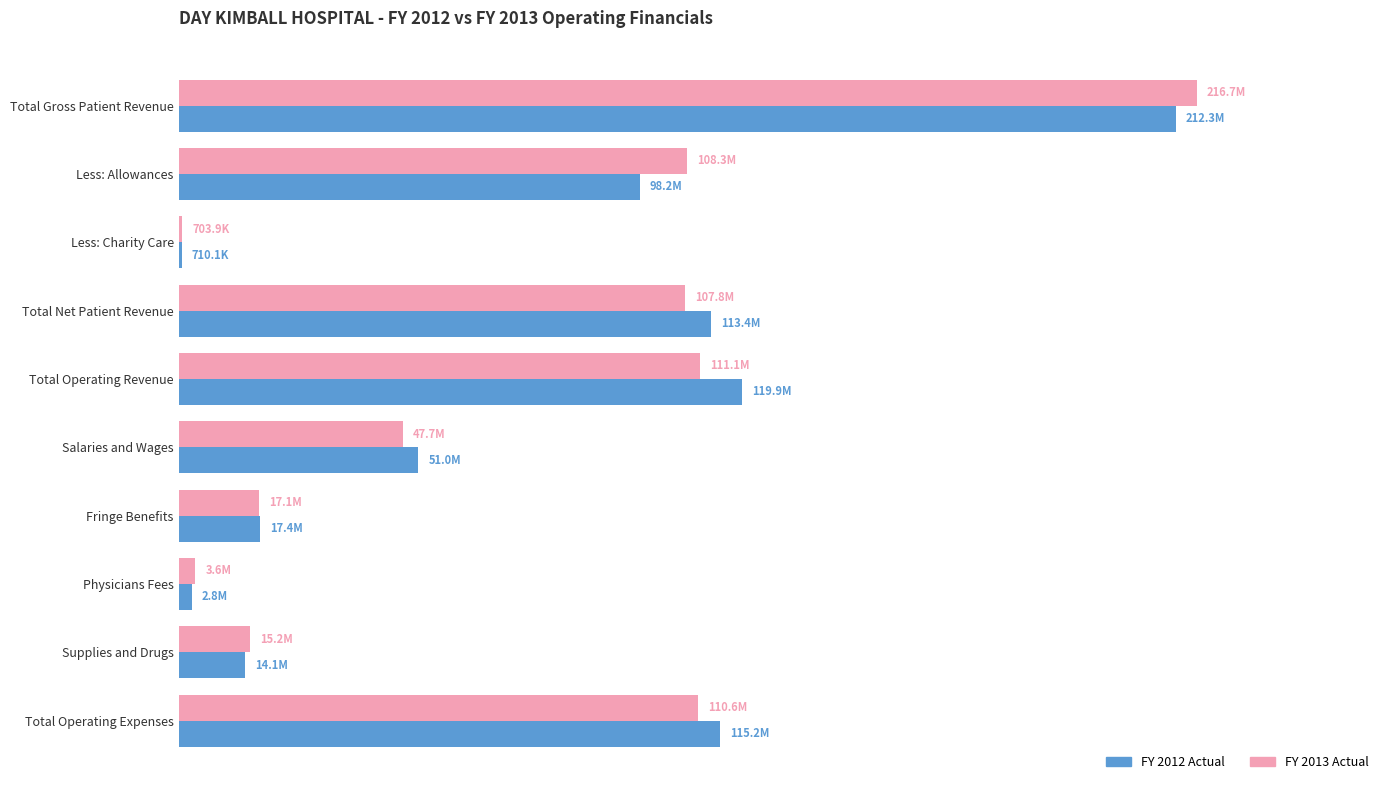

Reading right to left, what are all the values shown in this chart?

FY 2012 Actual: 115241429	14105353	2826039	17410102	51043061	119944393	113405335	710098	98208289	212323722
FY 2013 Actual: 110624592	15220013	3579600	17118639	47705746	111080971	107789623	703850	108255956	216749429